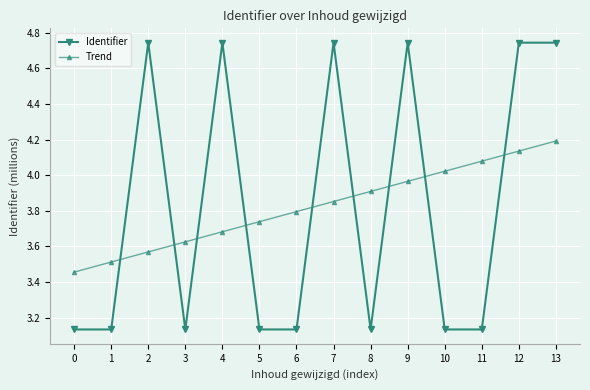

Which category has the highest value in the Trend series?

13